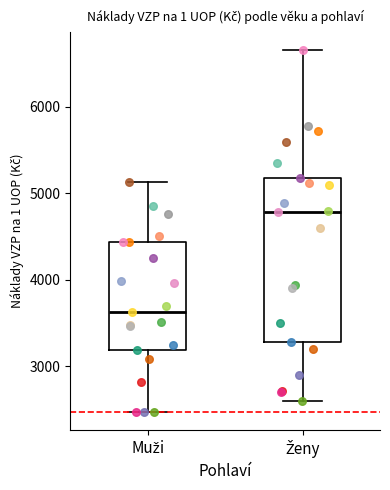

Reading left to right, read every box against the y-axis: the position of its median line, the range the box covers, and the ends of its whiskers. The values are not printed on the chart, so give them approximately, as read against the axis.

Muži: median 3600, box 3200 to 4400, whiskers 2500 to 5100
Ženy: median 4800, box 3300 to 5200, whiskers 2600 to 6700